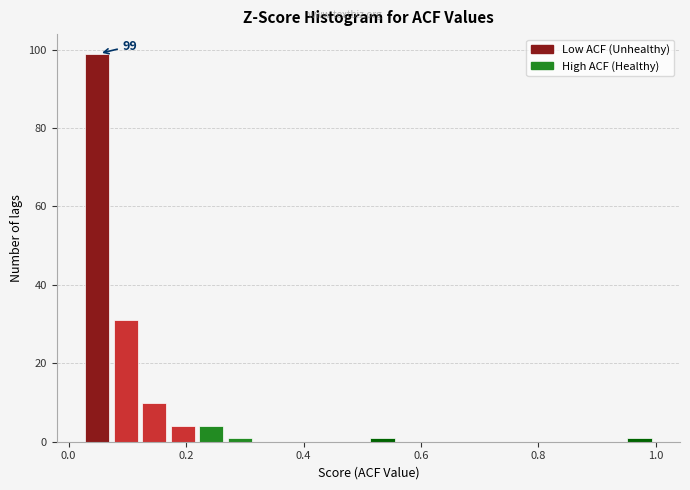

Around what value on the x-axis is the tallest bar? Give the approximate position of its centre, as read against the axis.

0.04